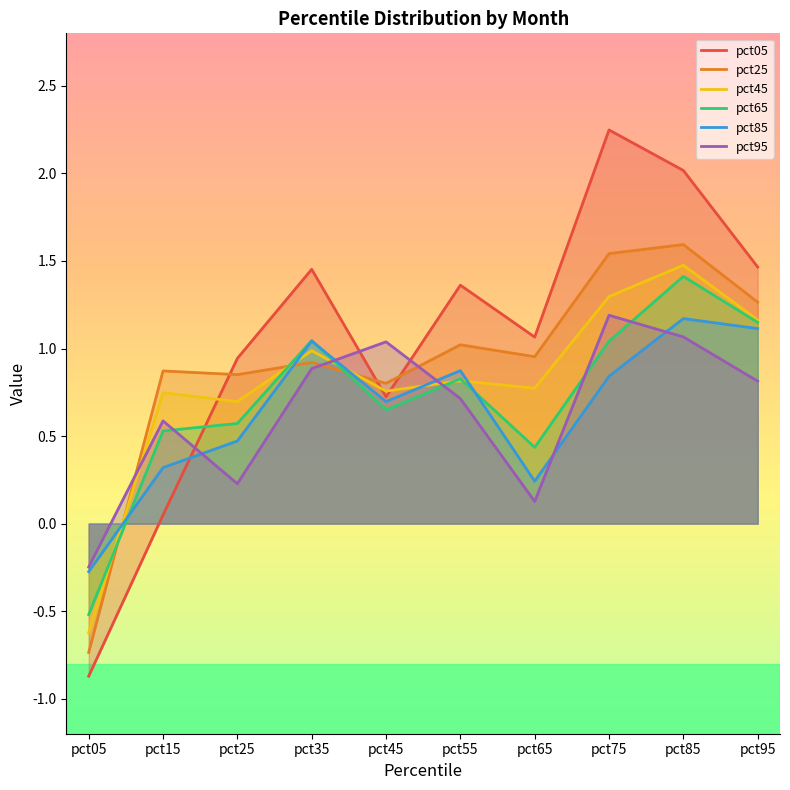

Does the chart display data point markers on the line(s)?

No